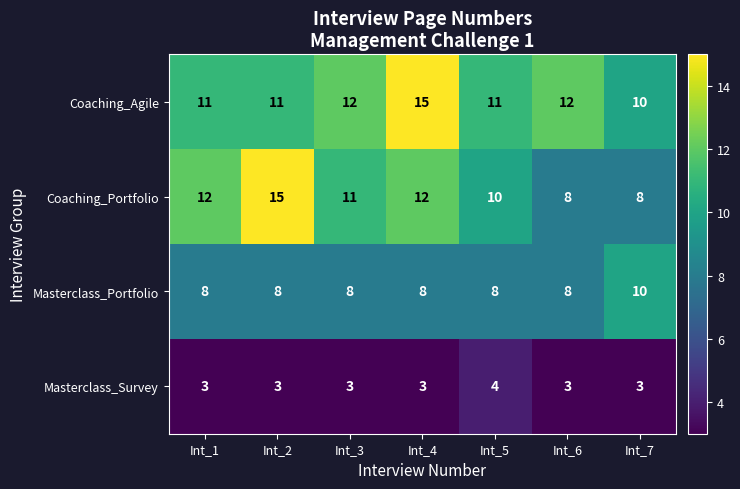

What is the maximum value for Coaching_Portfolio?

15